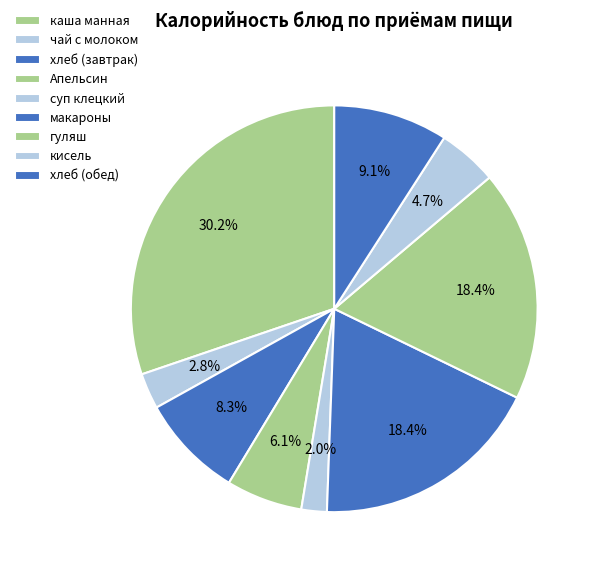

How many segments does this pie chart have?

9